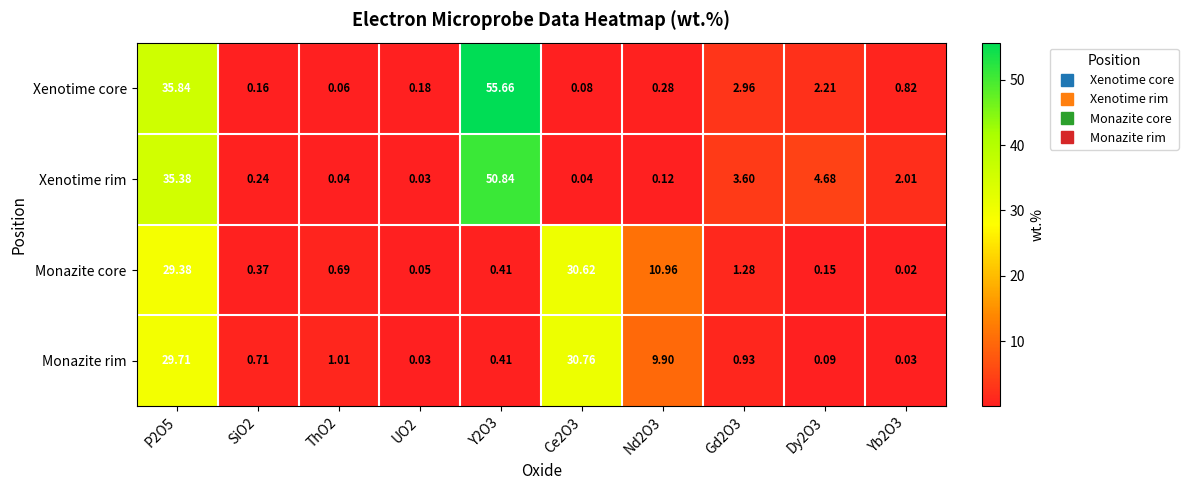

Which series has the largest range (max minus min)?

Xenotime core